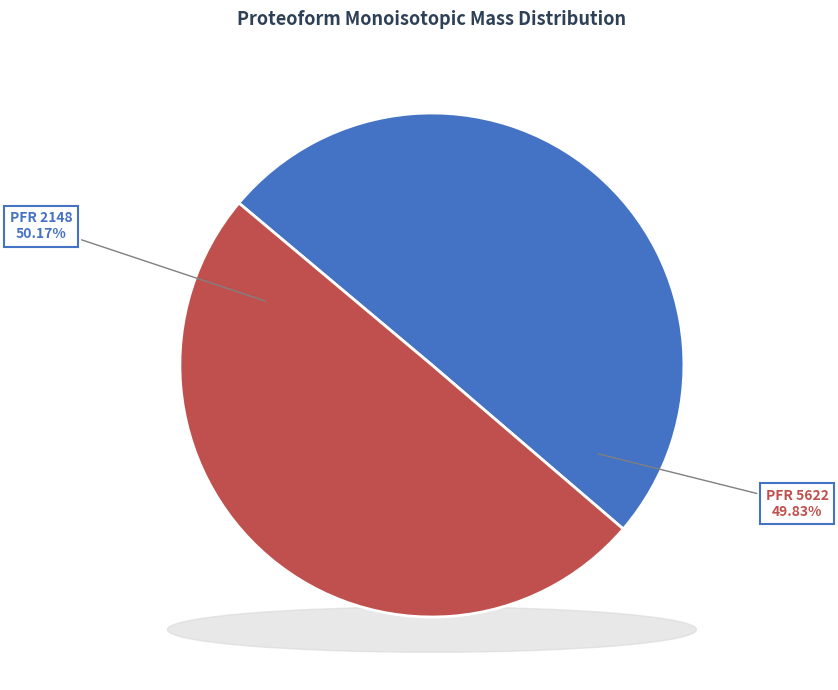

What percentage is the 5622 slice, to the nearest percent?

50%